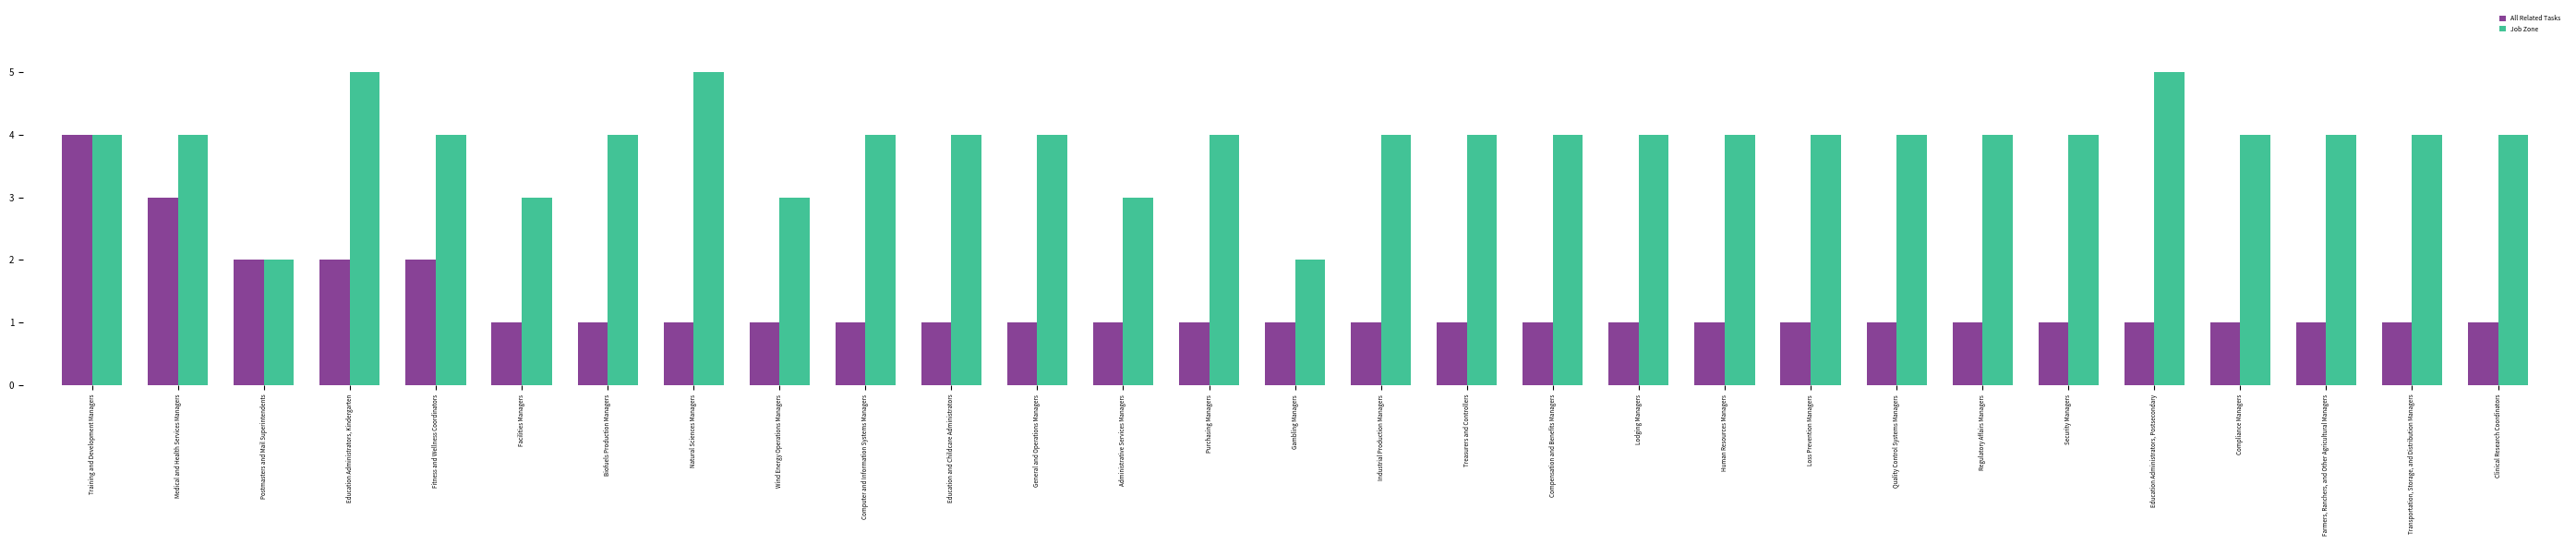

What is the highest value of the Job Zone series?

5